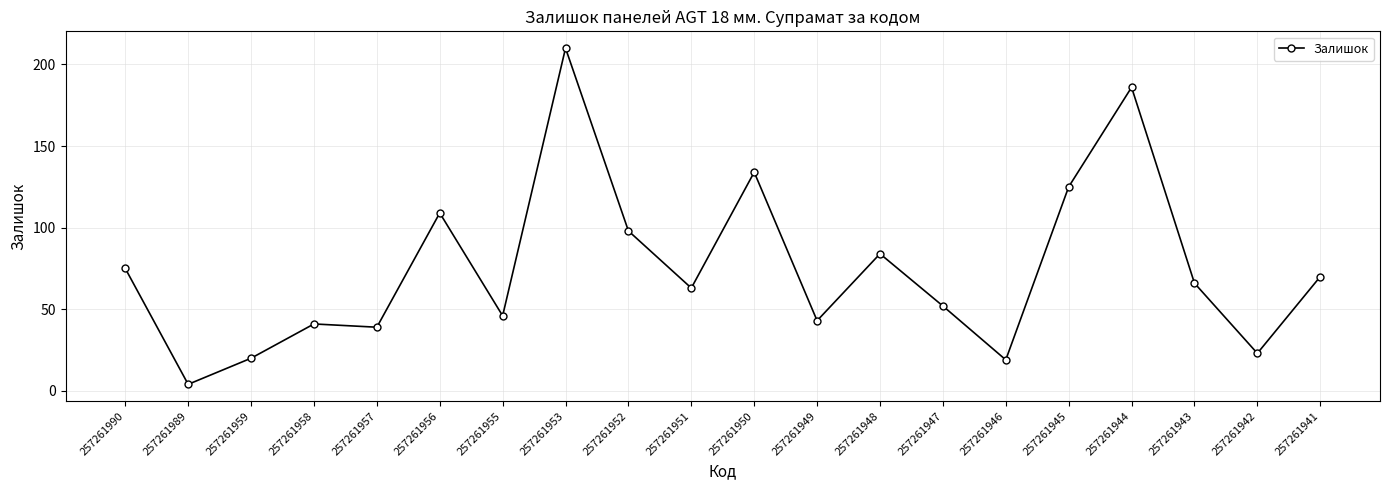

How many series are shown in this chart?

1